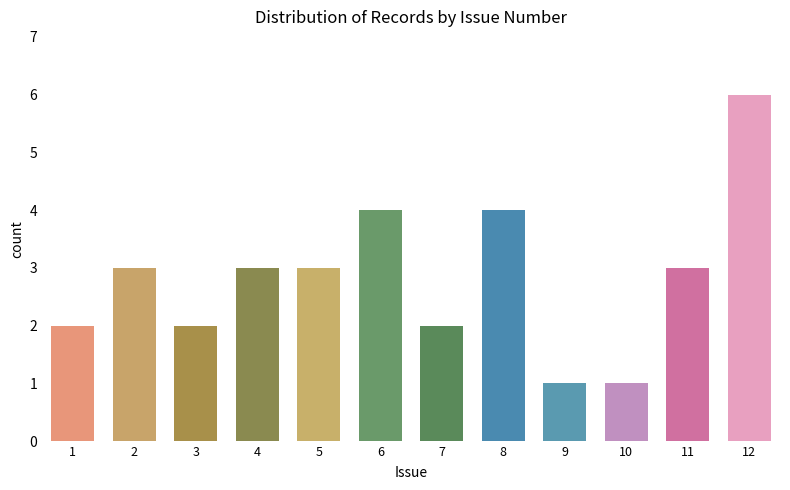

What is the value of the 5th bar from the left?

3